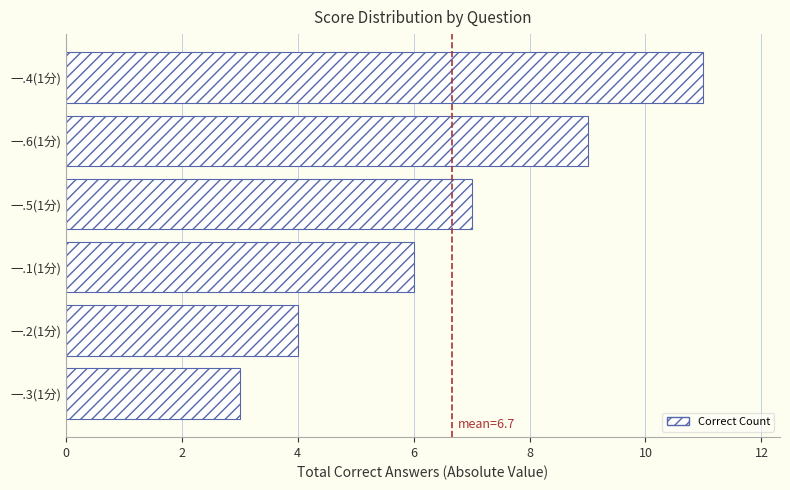

Is it true that the value at 一.5(1分) is 3?

False